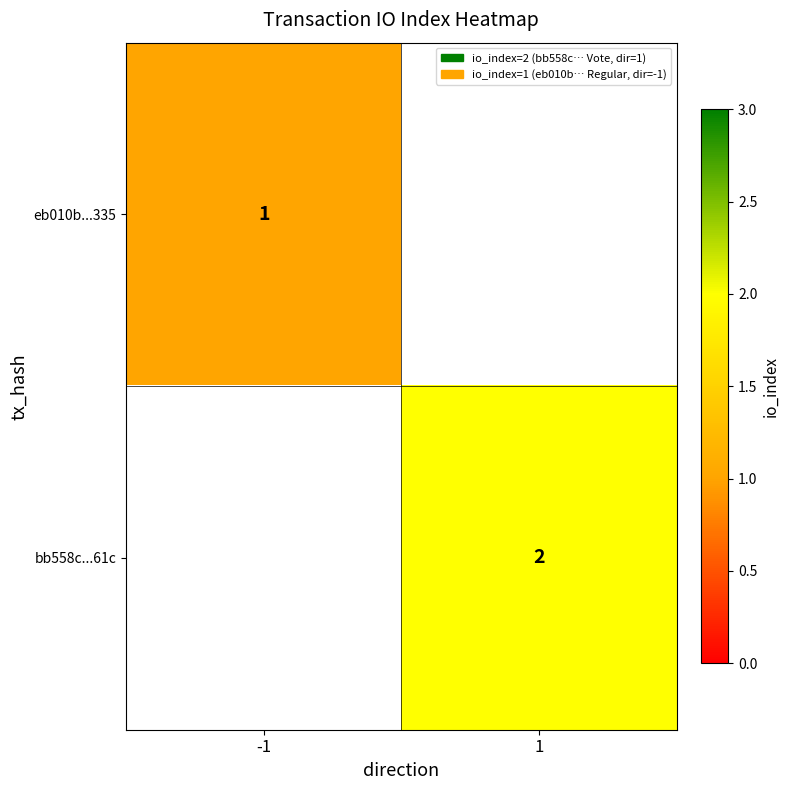

Is it true that eb010b...335 equals 1 at -1?

True